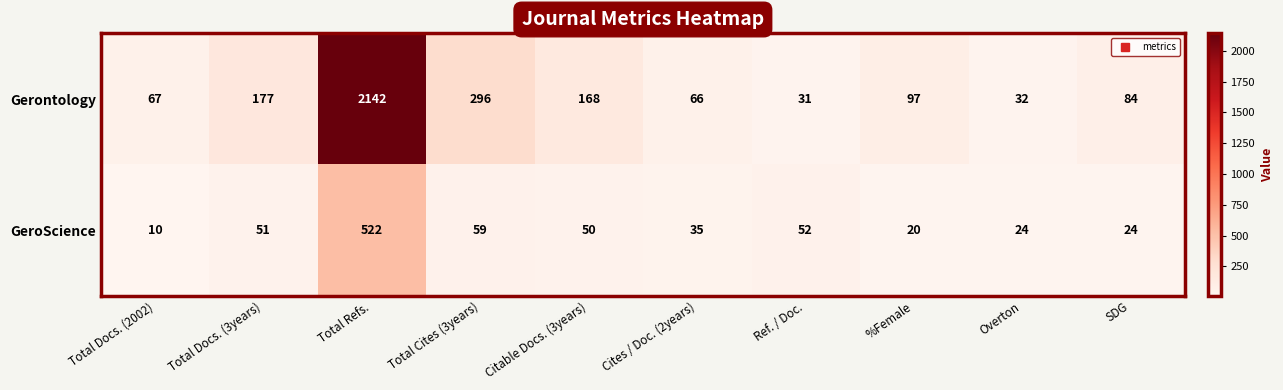

At which category does the chart reach its peak across all series?

Total Refs.